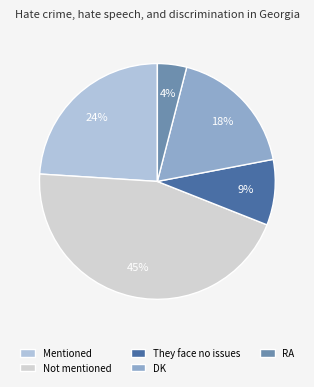

To the nearest percent, what is the difference between the largest and smallest slice percentages?

41%